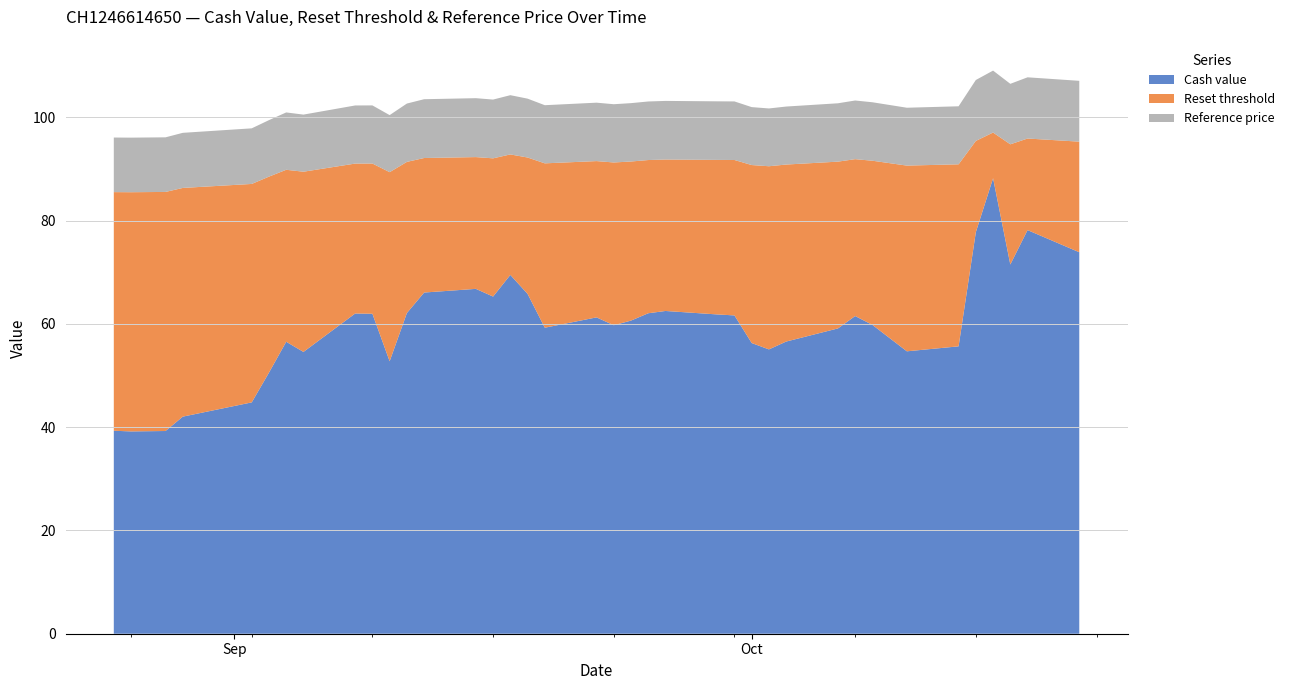

Reading left to right, extract all data points from this chart.

Cash value: 2025-08-25=39.3	2025-08-26=39.2	2025-08-27=39.2	2025-08-28=39.2	2025-08-29=42.0	2025-09-02=44.8	2025-09-03=50.5	2025-09-04=56.5	2025-09-05=54.6	2025-09-08=62.0	2025-09-09=62.0	2025-09-10=52.8	2025-09-11=62.1	2025-09-12=66.1	2025-09-15=66.8	2025-09-16=65.3	2025-09-17=69.5	2025-09-18=65.8	2025-09-19=59.2	2025-09-22=61.2	2025-09-23=59.7	2025-09-24=60.6	2025-09-25=62.0	2025-09-26=62.5	2025-09-29=61.8	2025-09-30=61.6	2025-10-01=56.3	2025-10-02=55.0	2025-10-03=56.6	2025-10-06=59.1	2025-10-07=61.5	2025-10-08=59.8	2025-10-10=54.7	2025-10-13=55.6	2025-10-14=77.7	2025-10-15=88.2	2025-10-16=71.5	2025-10-17=78.2	2025-10-20=73.9
Reset threshold: 2025-08-25=85.5	2025-08-26=85.5	2025-08-27=85.5	2025-08-28=85.5	2025-08-29=86.3	2025-09-02=87.1	2025-09-03=88.5	2025-09-04=89.8	2025-09-05=89.5	2025-09-08=91.0	2025-09-09=91.0	2025-09-10=89.4	2025-09-11=91.4	2025-09-12=92.1	2025-09-15=92.3	2025-09-16=92.0	2025-09-17=92.8	2025-09-18=92.2	2025-09-19=91.1	2025-09-22=91.5	2025-09-23=91.2	2025-09-24=91.4	2025-09-25=91.7	2025-09-26=91.8	2025-09-29=91.7	2025-09-30=91.7	2025-10-01=90.7	2025-10-02=90.5	2025-10-03=90.8	2025-10-06=91.4	2025-10-07=91.9	2025-10-08=91.6	2025-10-10=90.6	2025-10-13=90.9	2025-10-14=95.4	2025-10-15=97.0	2025-10-16=94.8	2025-10-17=95.9	2025-10-20=95.3
Reference price: 2025-08-25=96.1	2025-08-26=96.0	2025-08-27=96.1	2025-08-28=96.1	2025-08-29=97.0	2025-09-02=97.8	2025-09-03=99.4	2025-09-04=100.9	2025-09-05=100.5	2025-09-08=102.3	2025-09-09=102.3	2025-09-10=100.4	2025-09-11=102.7	2025-09-12=103.5	2025-09-15=103.7	2025-09-16=103.4	2025-09-17=104.3	2025-09-18=103.6	2025-09-19=102.3	2025-09-22=102.8	2025-09-23=102.5	2025-09-24=102.7	2025-09-25=103.0	2025-09-26=103.2	2025-09-29=103.1	2025-09-30=103.1	2025-10-01=102.0	2025-10-02=101.7	2025-10-03=102.1	2025-10-06=102.7	2025-10-07=103.2	2025-10-08=102.9	2025-10-10=101.8	2025-10-13=102.1	2025-10-14=107.2	2025-10-15=109.0	2025-10-16=106.5	2025-10-17=107.7	2025-10-20=107.0